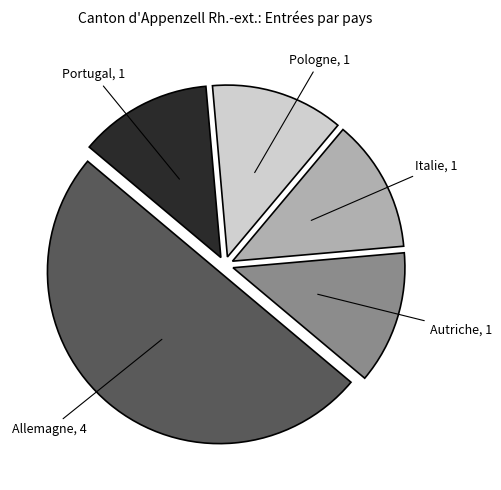

Between Allemagne and Italie, which is larger?

Allemagne